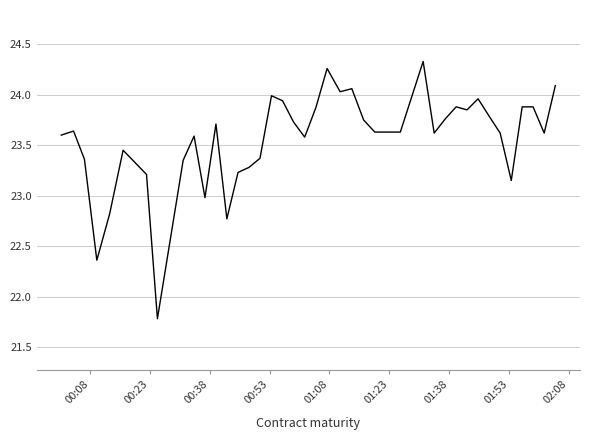

What is the smallest value displayed?

21.8